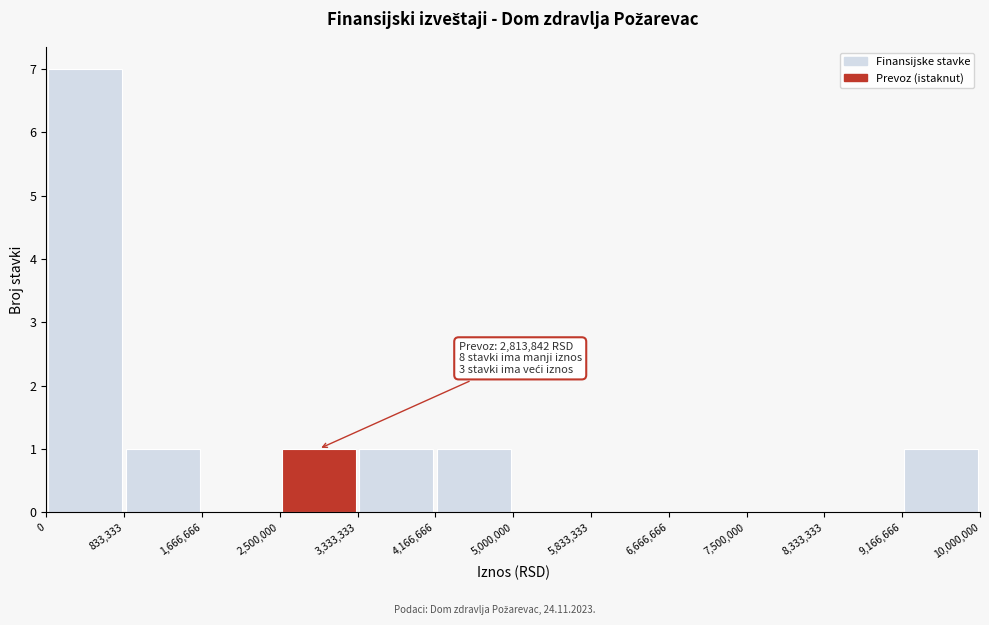

Over which range of the x-axis is the bar tallest?

0 to 833,333